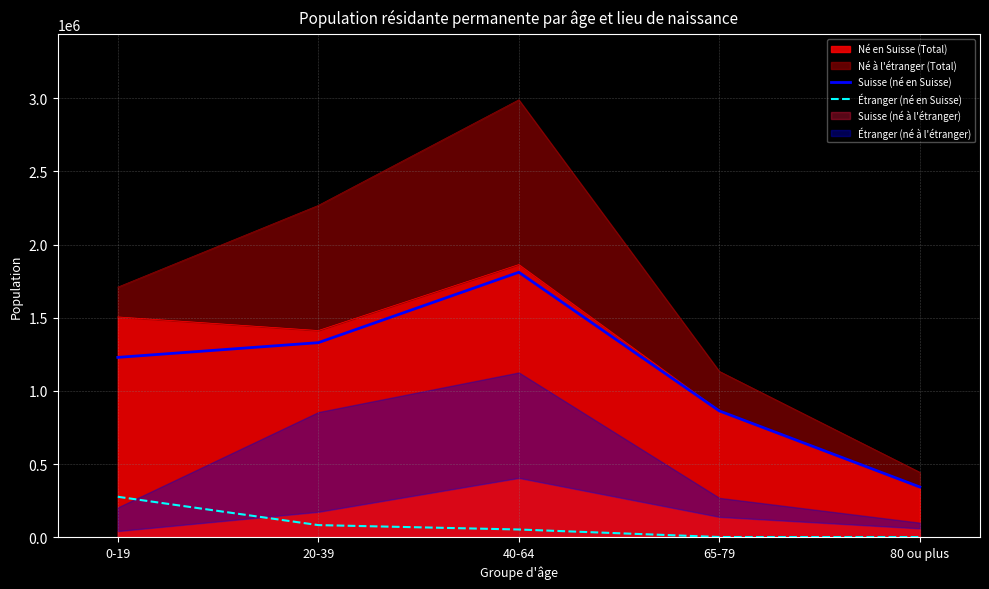

Does the chart display data point markers on the line(s)?

No